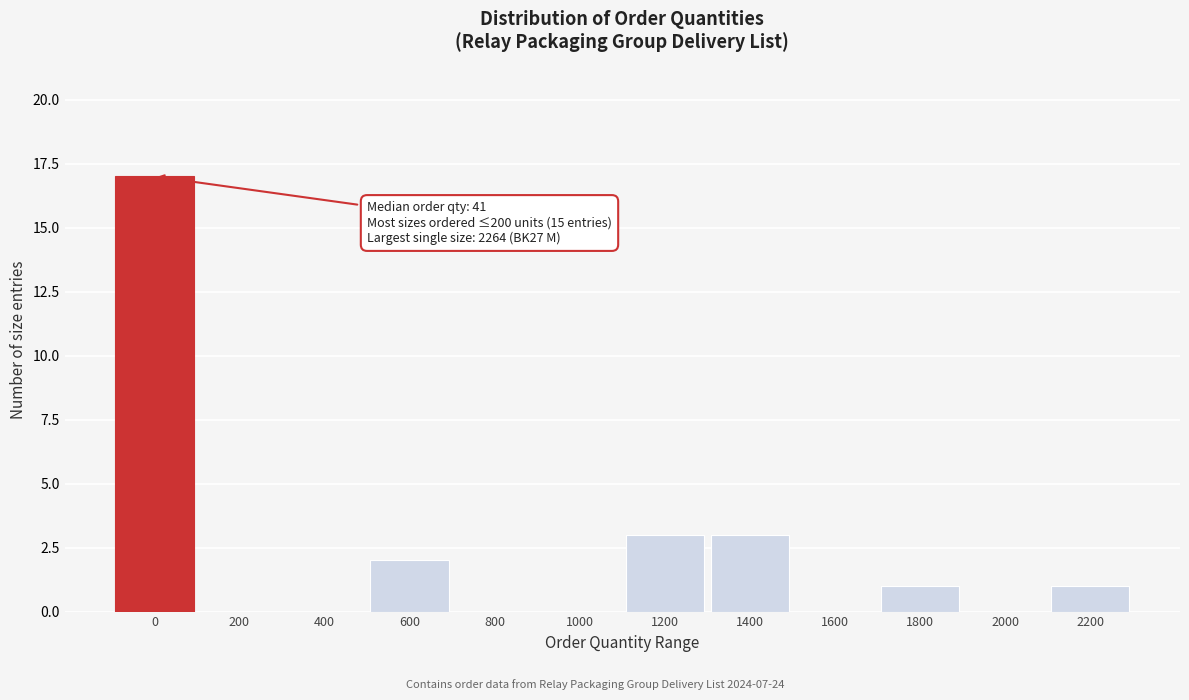

Reading left to right, what are all the values shown in this chart?

0=17	200=0	400=0	600=2	800=0	1000=0	1200=3	1400=3	1600=0	1800=1	2000=0	2200=1